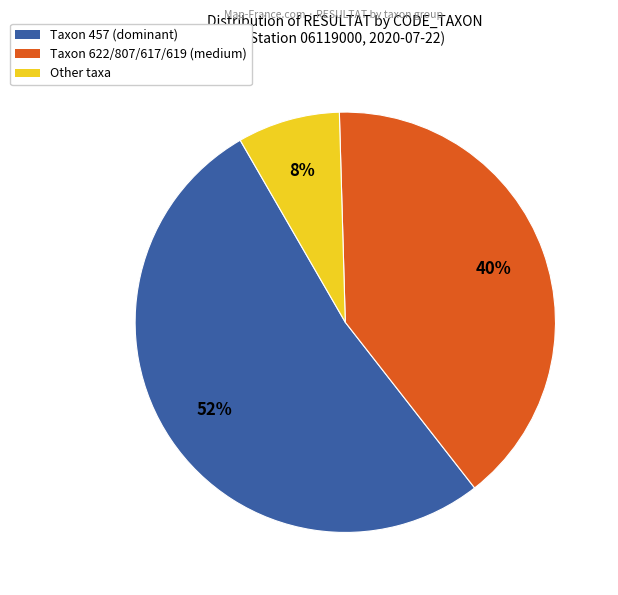

Is there any slice that represents more than half of the pie?

Yes